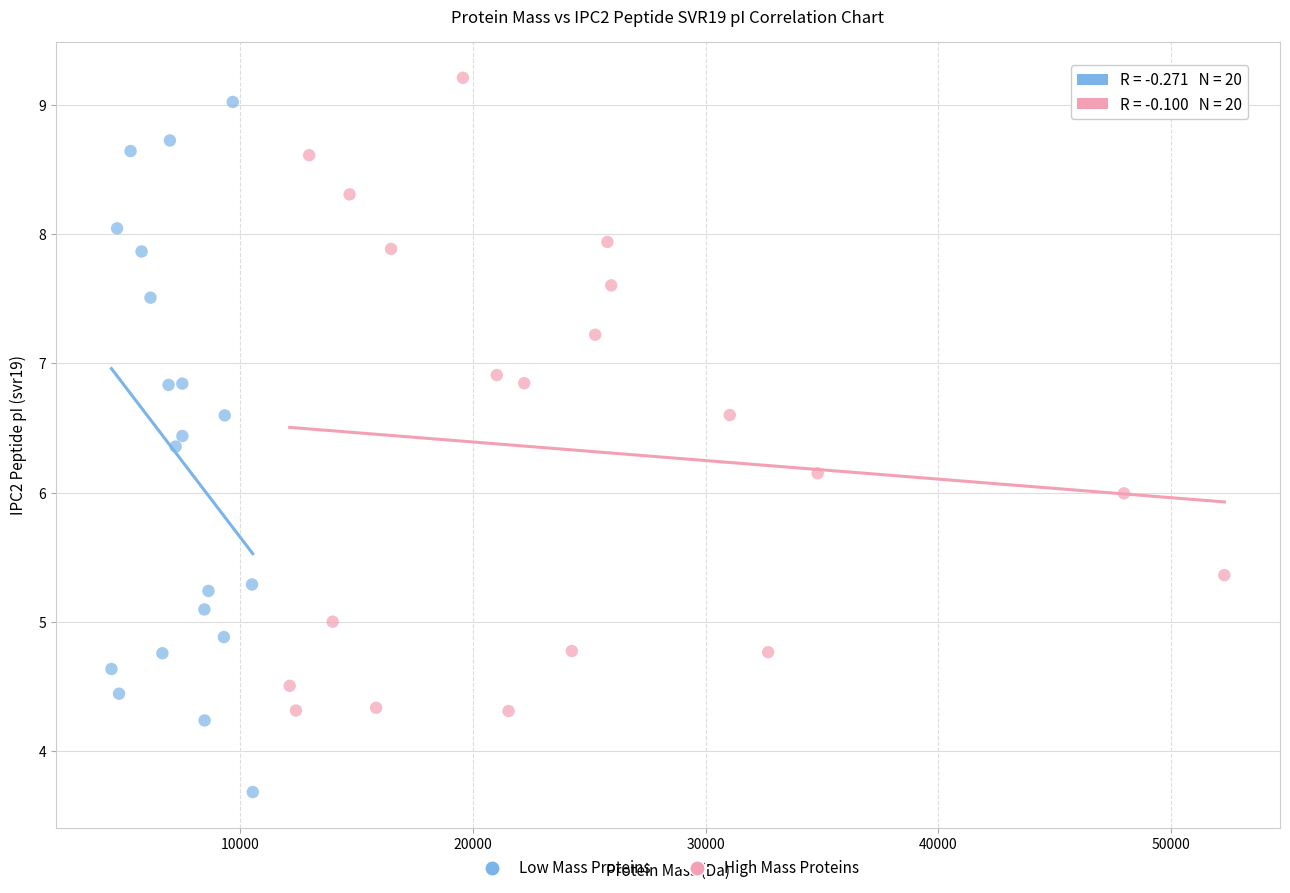

Which series contains the lowest Y value?

Low Mass Proteins